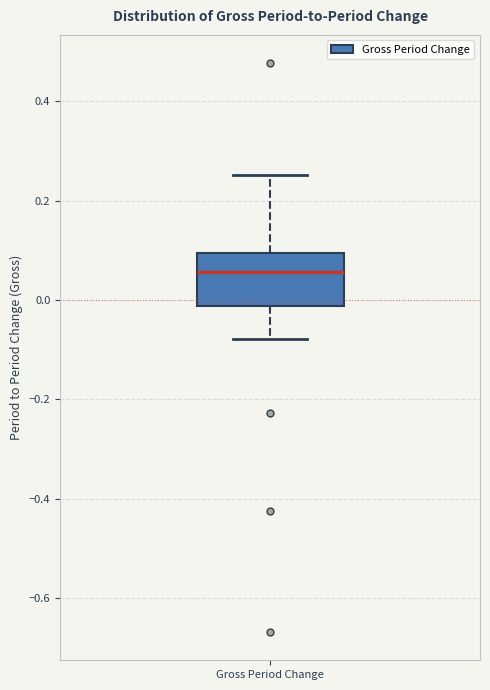

Read this box plot against the y-axis: the position of the median line, the range covered by the box, and the ends of both whiskers. The values are not printed on the chart, so give them approximately, as read against the axis.

median 0.06, box -0.02 to 0.10, whiskers -0.08 to 0.26